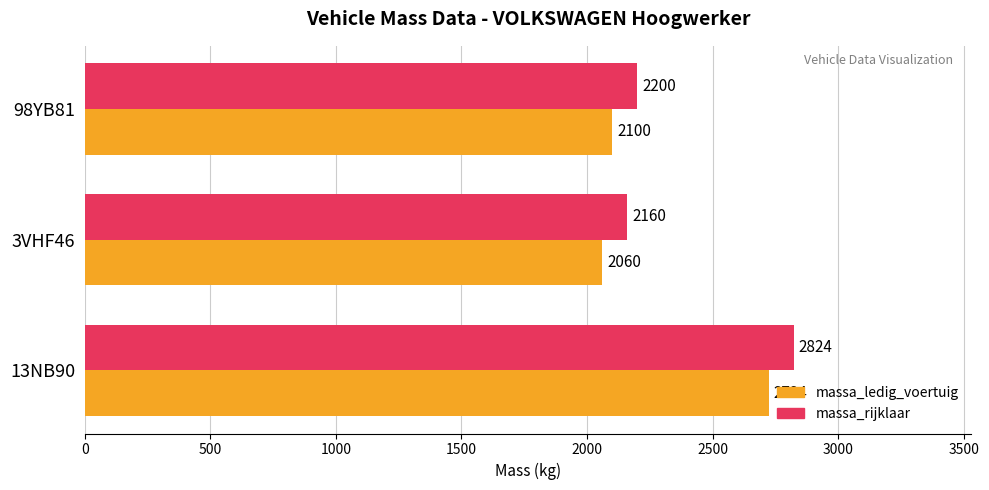

Is it true that massa_ledig_voertuig equals 2959 at 98YB81?

False